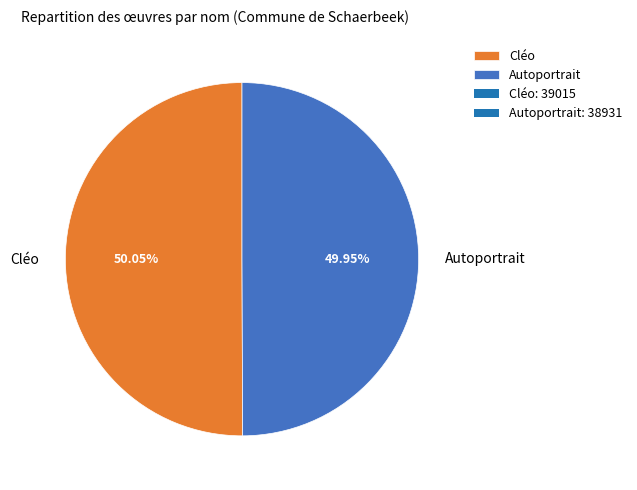

What percentage is NOT represented by Cléo?

49.9%